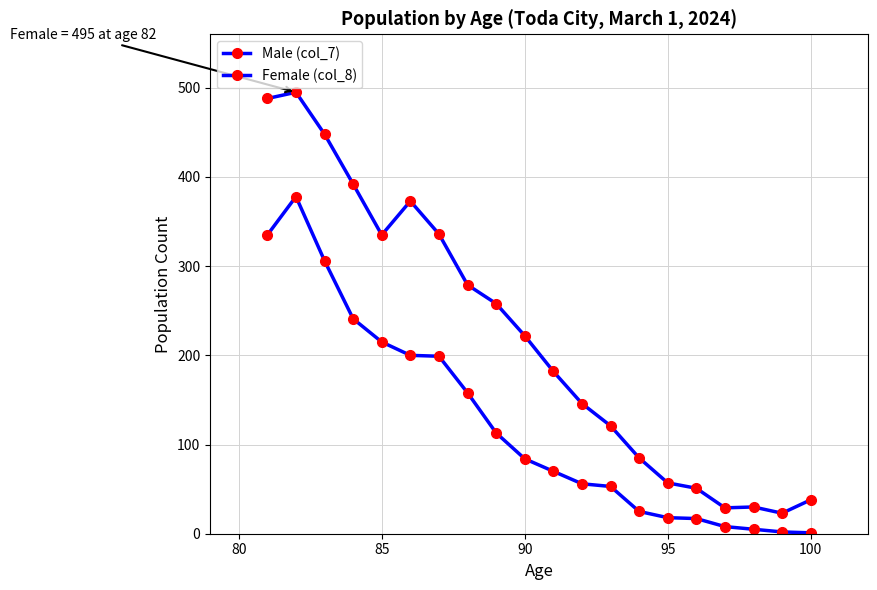

What is the difference between the maximum and minimum values in the Male (col_7) series?

377